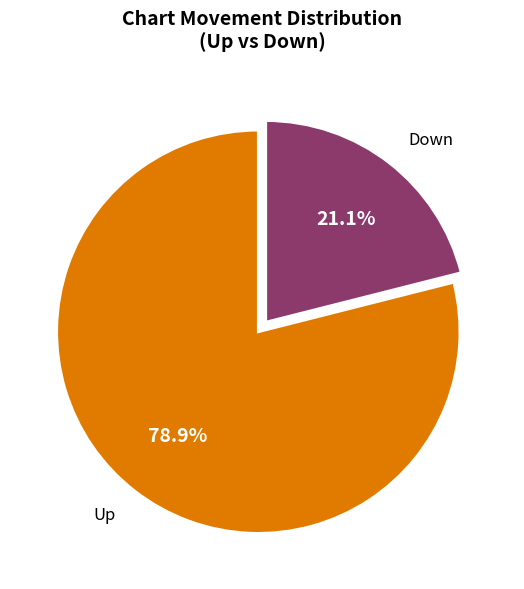

Is there any slice that represents more than half of the pie?

Yes